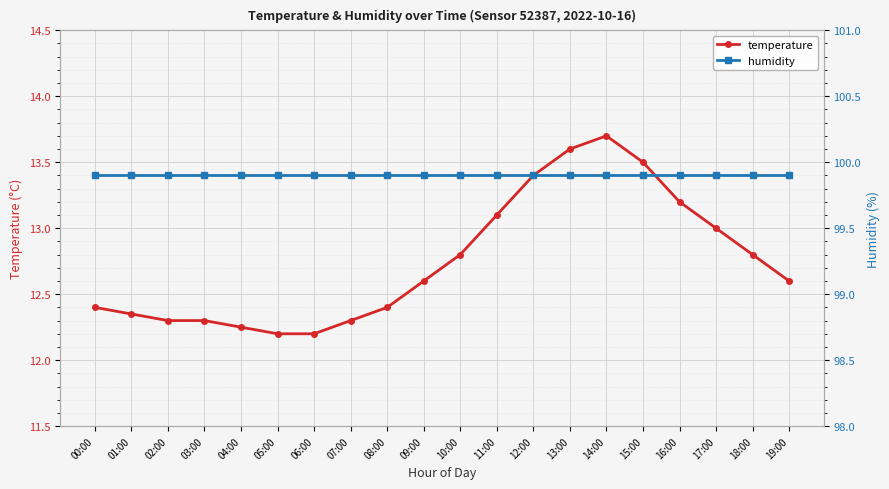

True or false: humidity has more than 0 points higher than both neighbors.

False